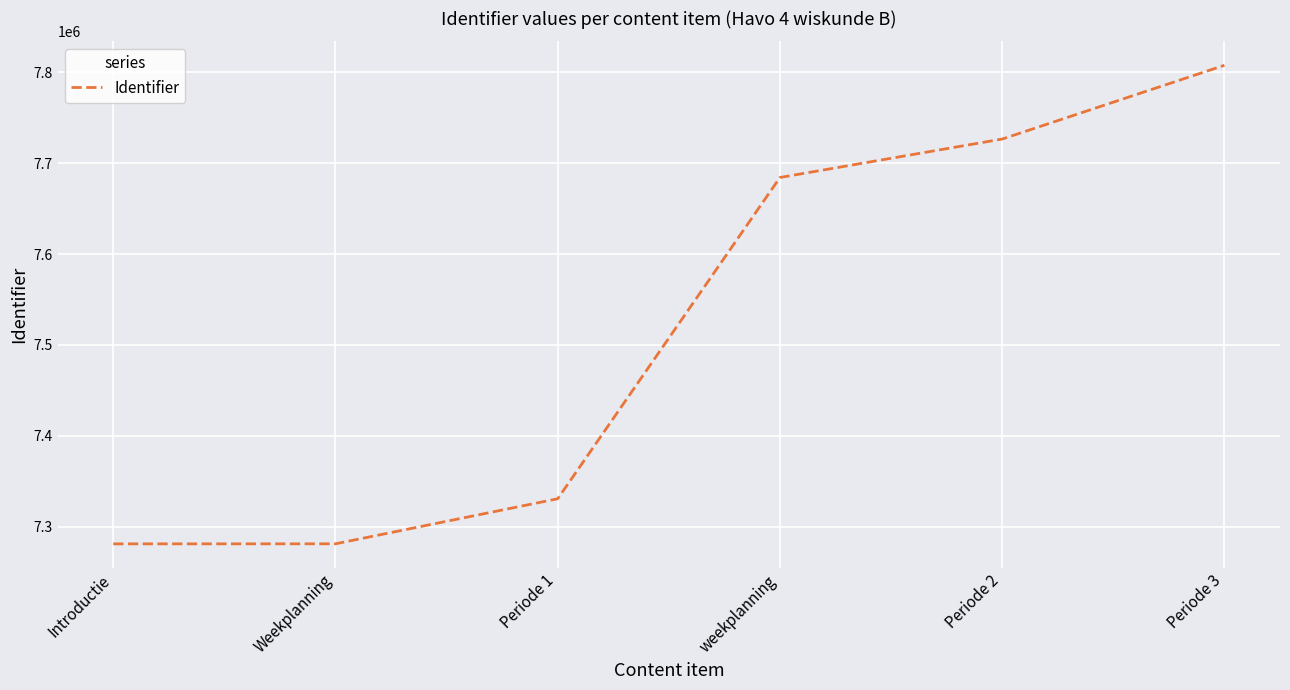

The value at Periode 3 is 7807577. True or false?

True